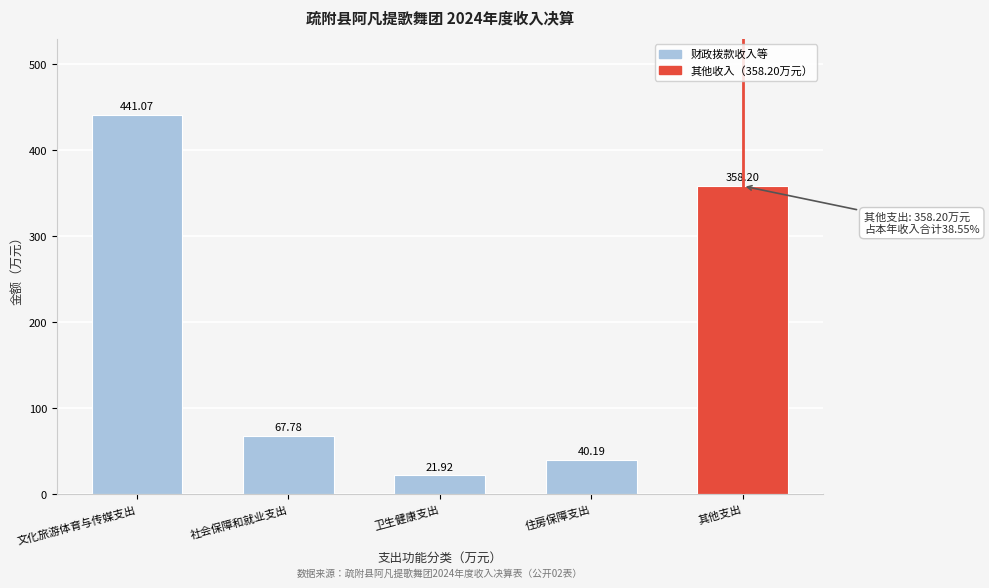

What is the label of the 3rd bar from the left?

卫生健康支出